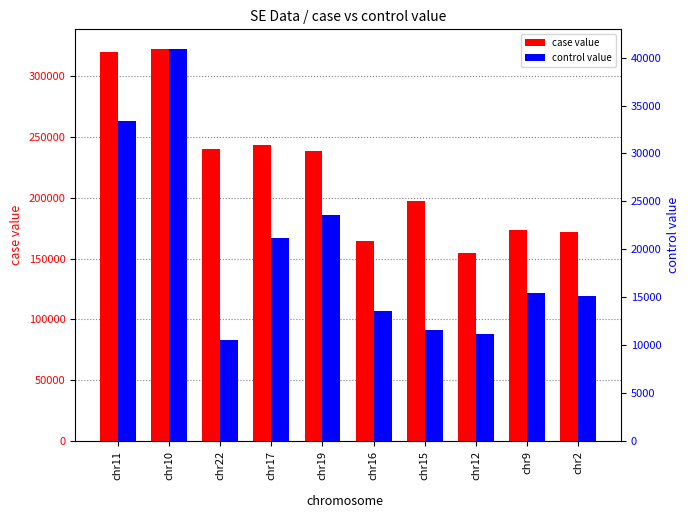

Where does the control value series first go above 15468?

chr11